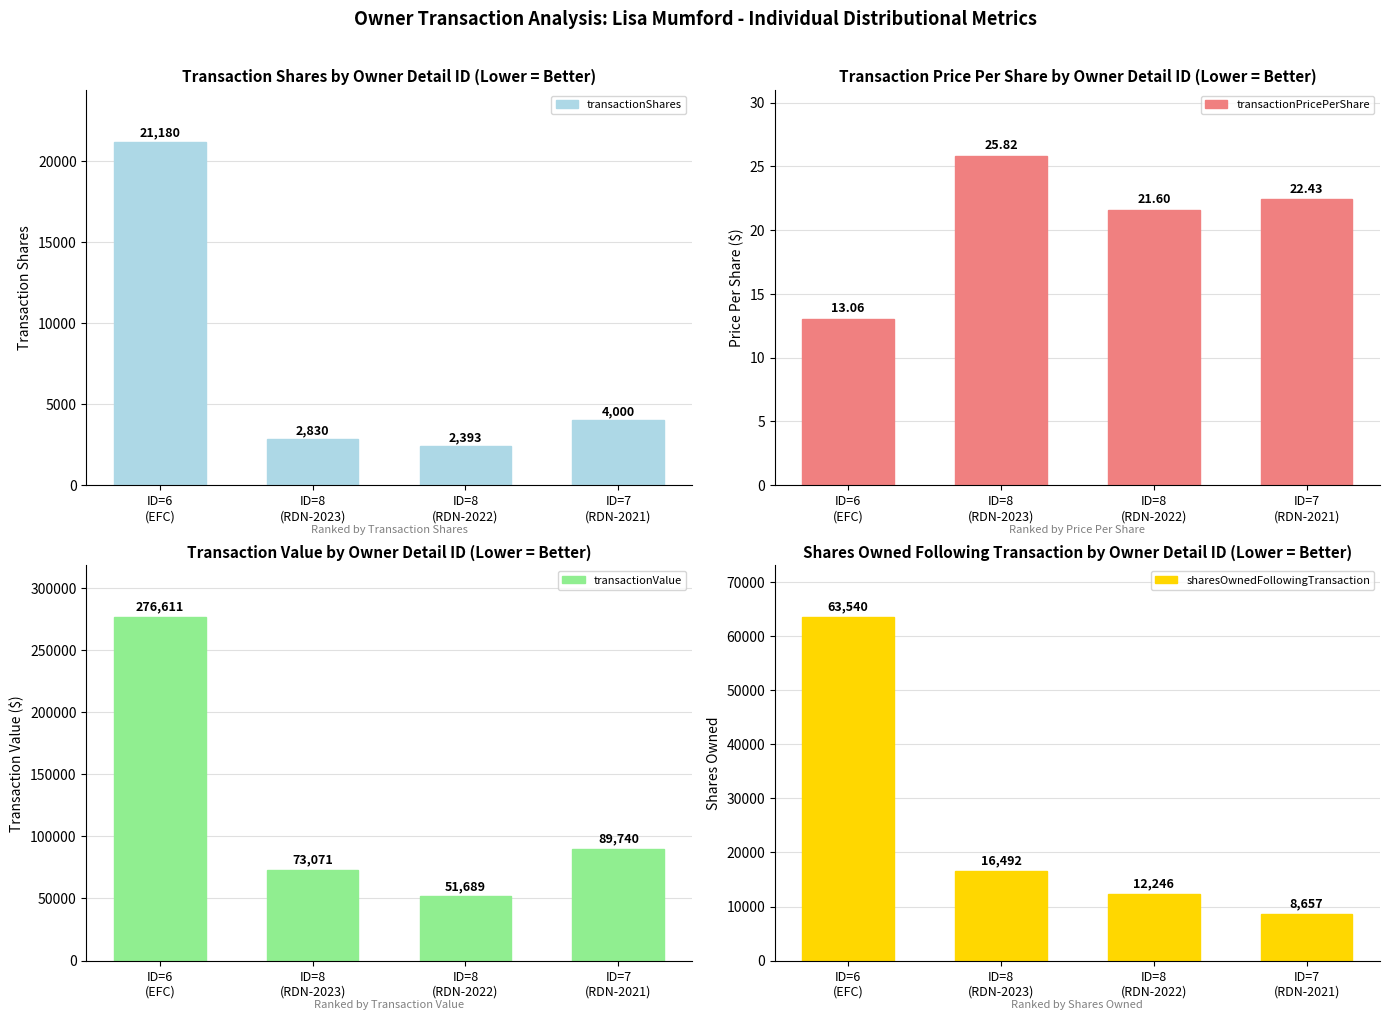

Which series has the largest range (max minus min)?

transactionValue